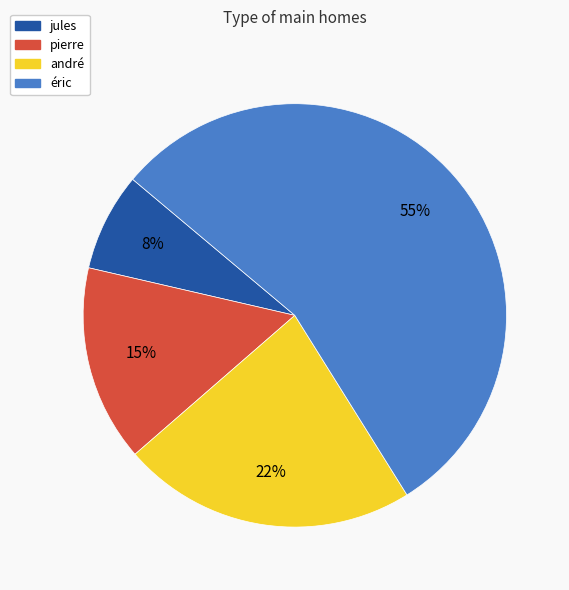

The andré slice represents 22% of the pie. True or false?

True